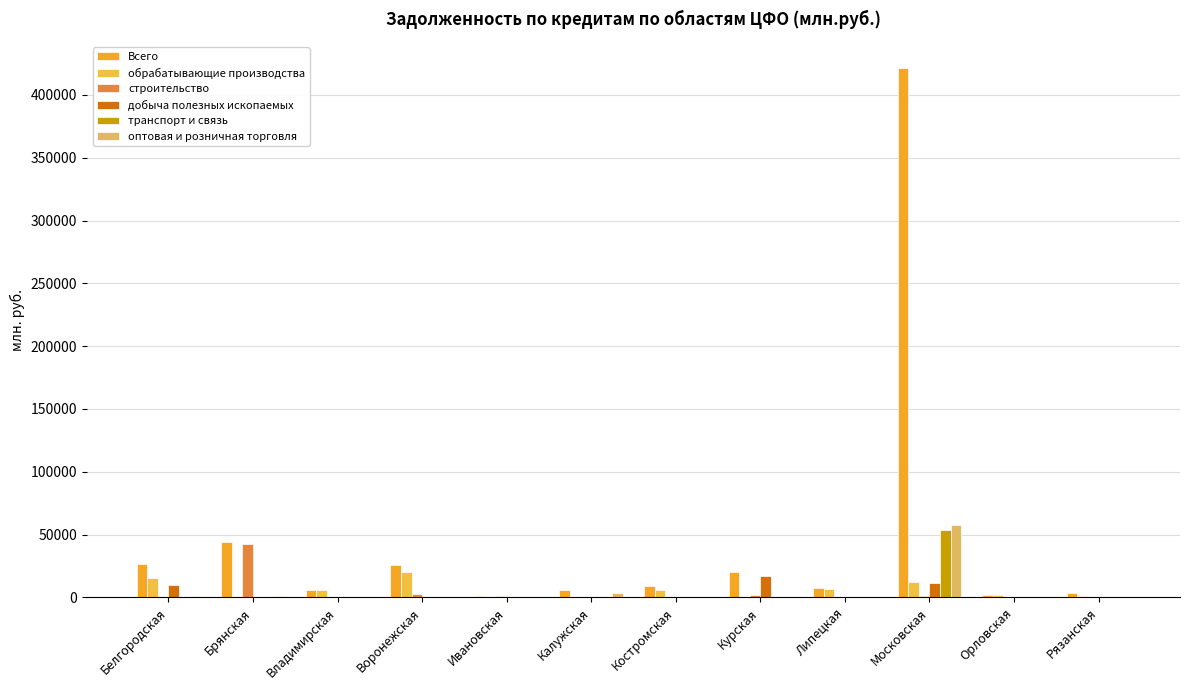

Rank the categories by оптовая и розничная торговля value from lowest to highest.

Ивановская, Рязанская, Владимирская, Орловская, Курская, Воронежская, Липецкая, Костромская, Белгородская, Брянская, Калужская, Московская